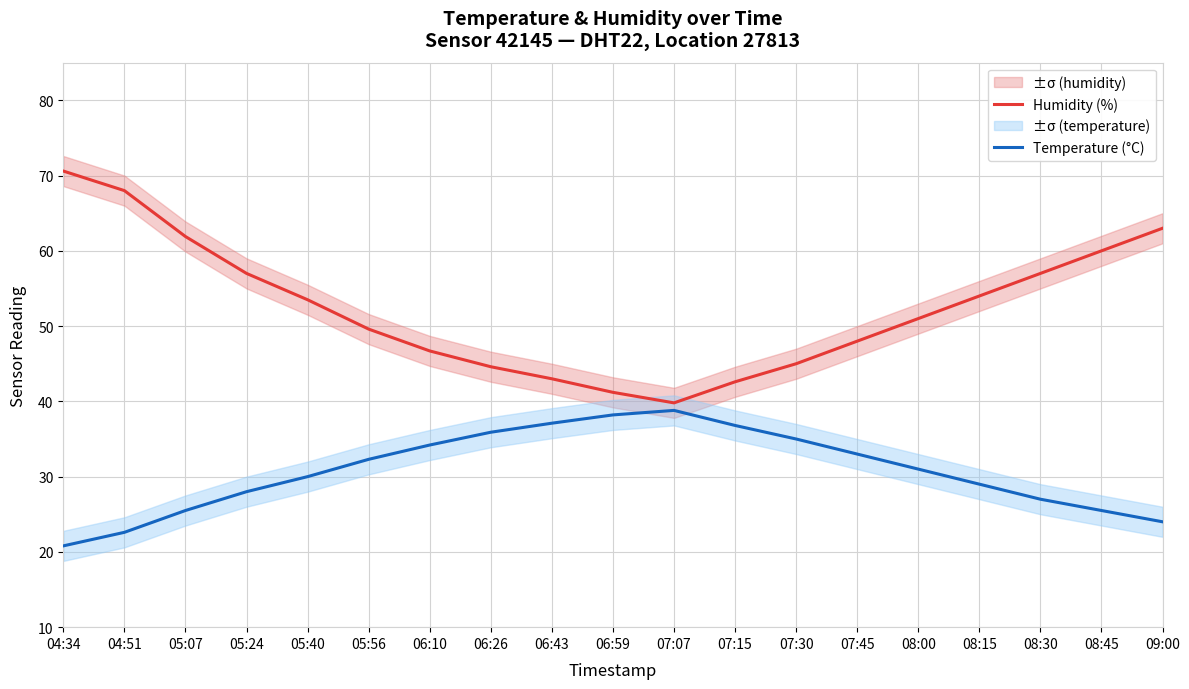

Is this an area chart (filled region under the line)?

No